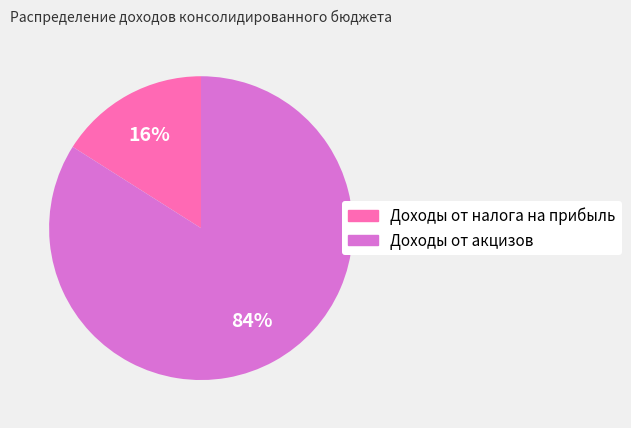

Which category has the smallest portion of the pie?

Доходы от налога на прибыль